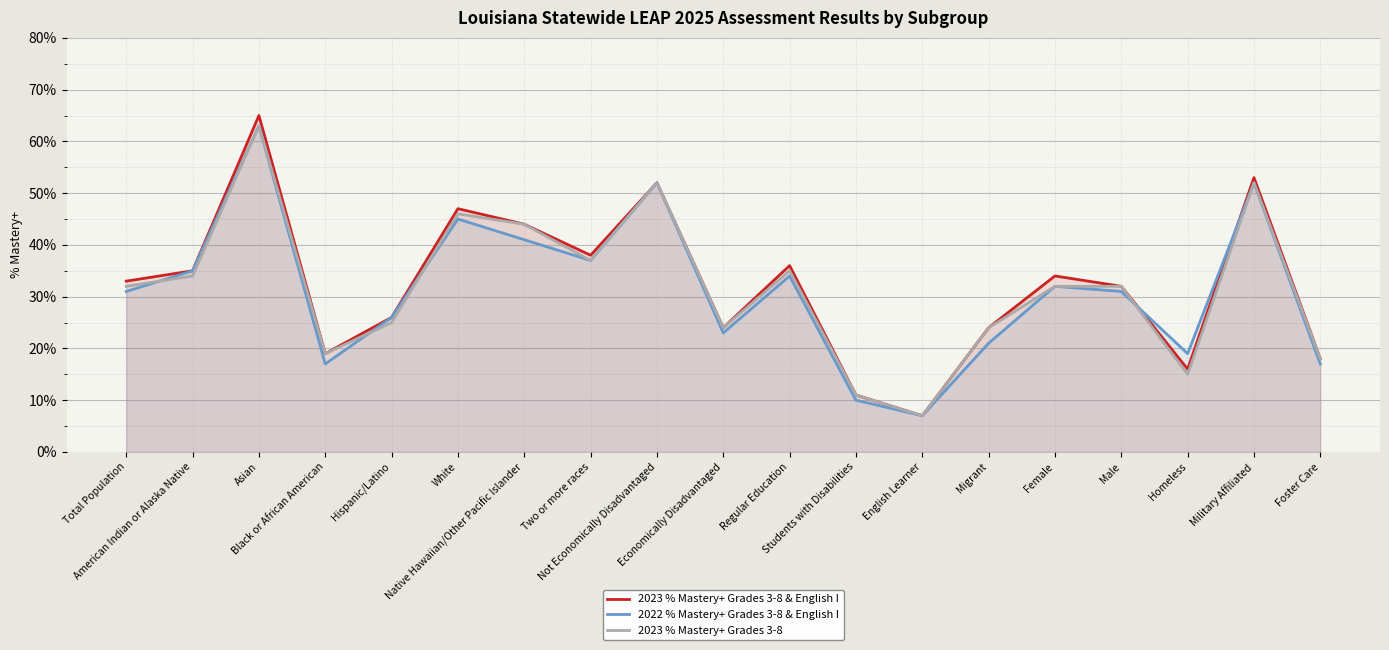

Is the value of 2023 % Mastery+ Grades 3-8 & English I at Two or more races greater than the value of 2023 % Mastery+ Grades 3-8 at Homeless?

Yes